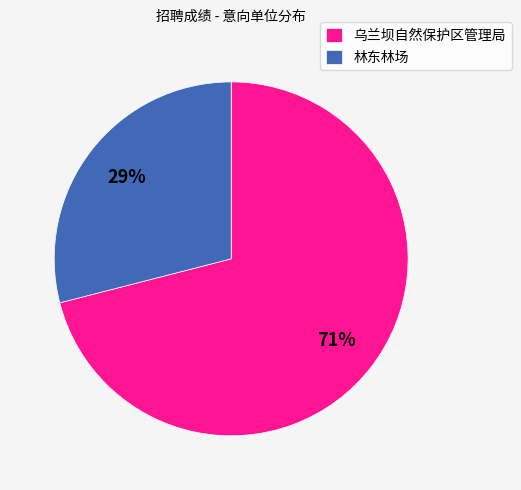

What is the largest slice in the pie chart?

乌兰坝自然保护区管理局